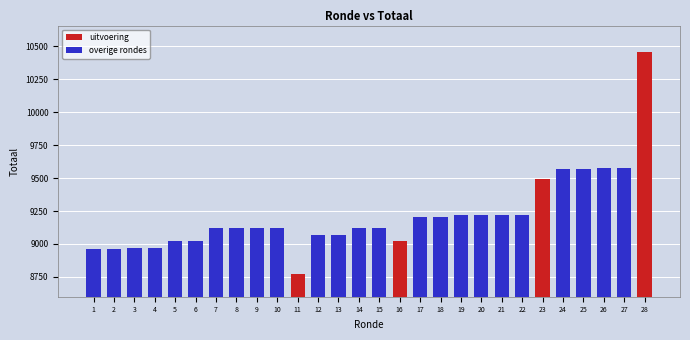

What is the minimum value shown in the chart?

8771